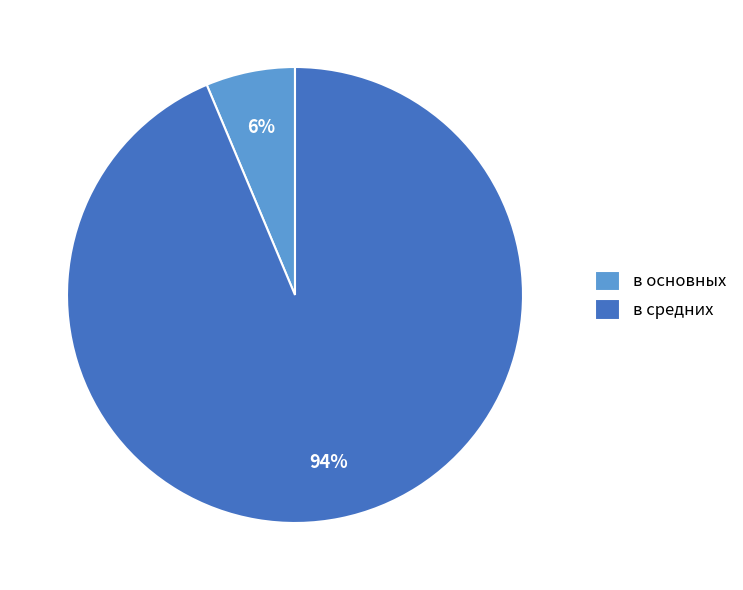

How many slices are in this pie chart?

2